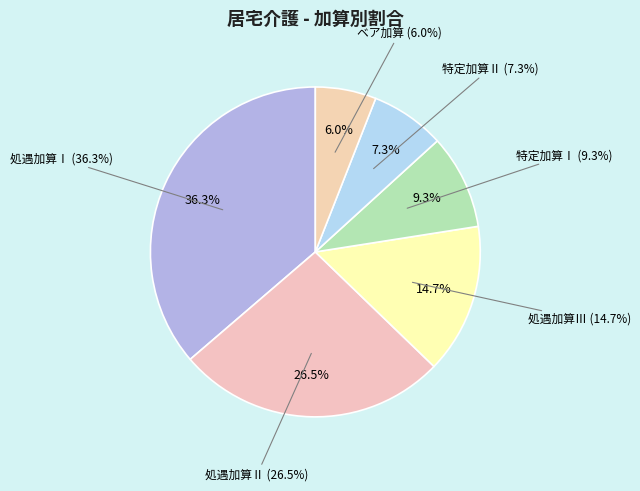

What is the smallest slice in the pie chart?

ベア加算